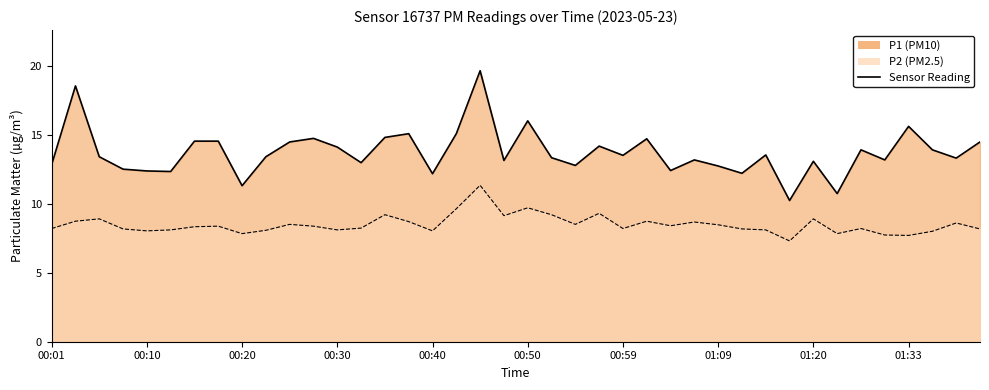

Is the value of P1 Line at 00:01 greater than the value of P2 Line at 01:33?

Yes